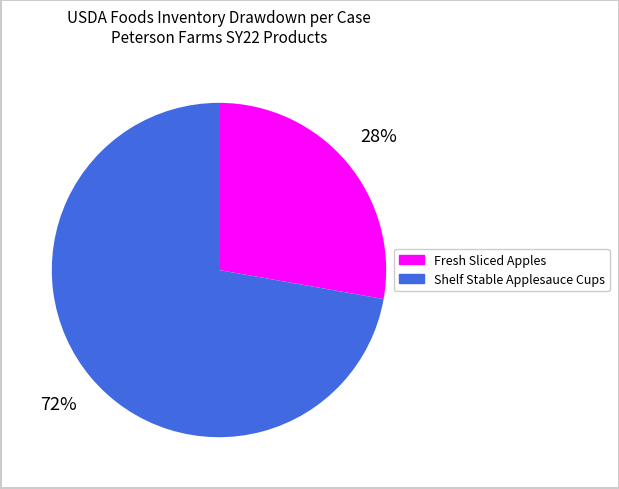

To the nearest percent, what is the average slice percentage?

50%